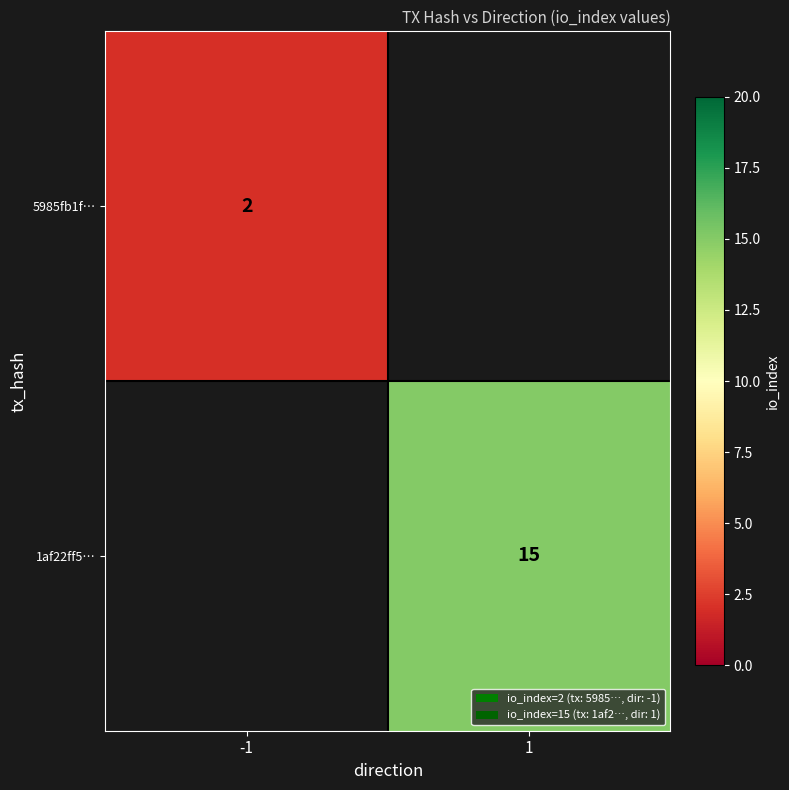

The 1af22ff5… series shows 15 at 1. True or false?

True